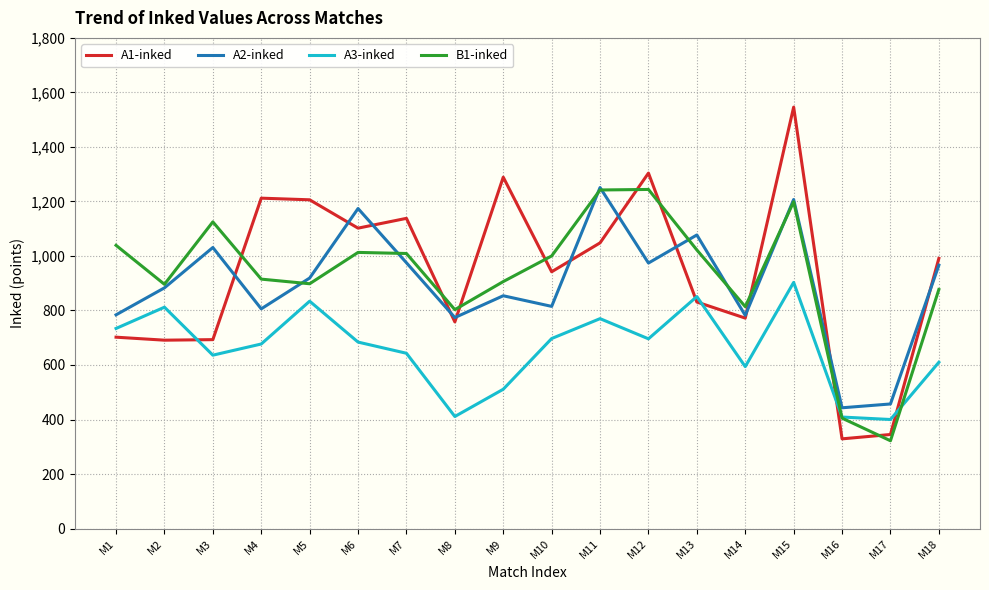

At which category is the sum across all series the highest?

M15